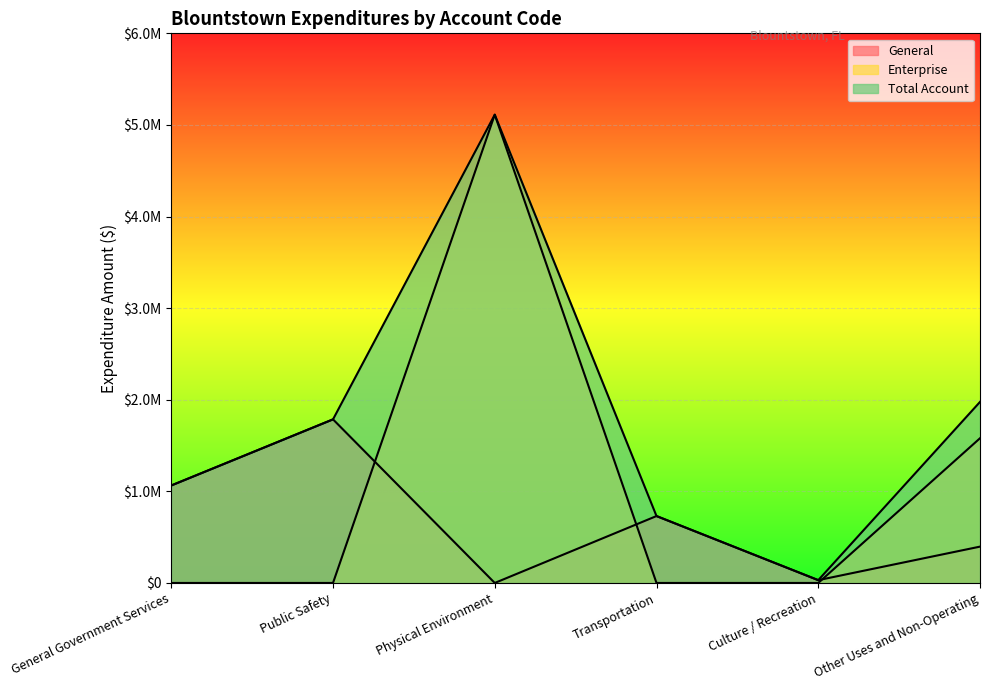

What are all the series names shown in the legend?

General, Enterprise, Total Account